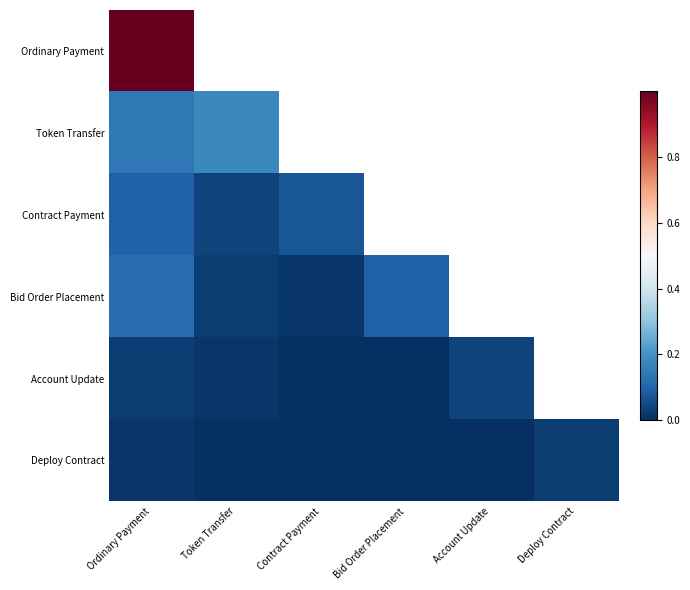

At how many categories does at least one series exceed 0?

6